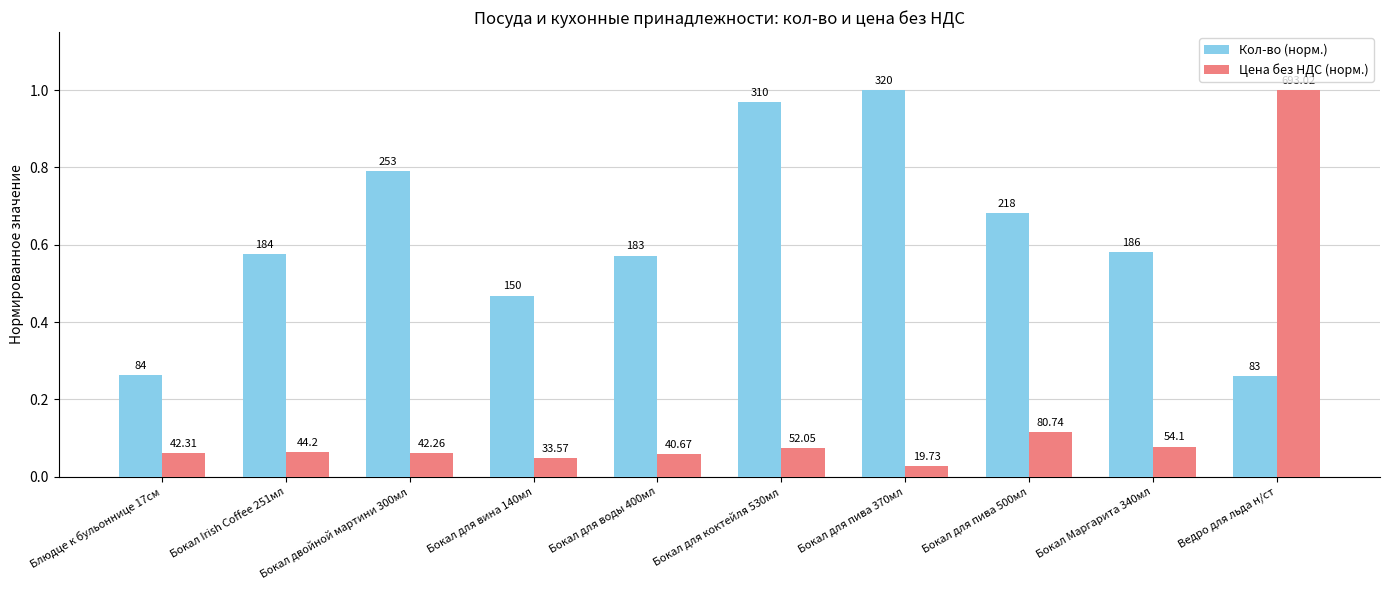

Rank the categories by Кол-во (норм.) value from highest to lowest.

Бокал для пива 370мл, Бокал для коктейля 530мл, Бокал двойной мартини 300мл, Бокал для пива 500мл, Бокал Маргарита 340мл, Бокал Irish Coffee 251мл, Бокал для воды 400мл, Бокал для вина 140мл, Блюдце к бульоннице 17см, Ведро для льда н/ст